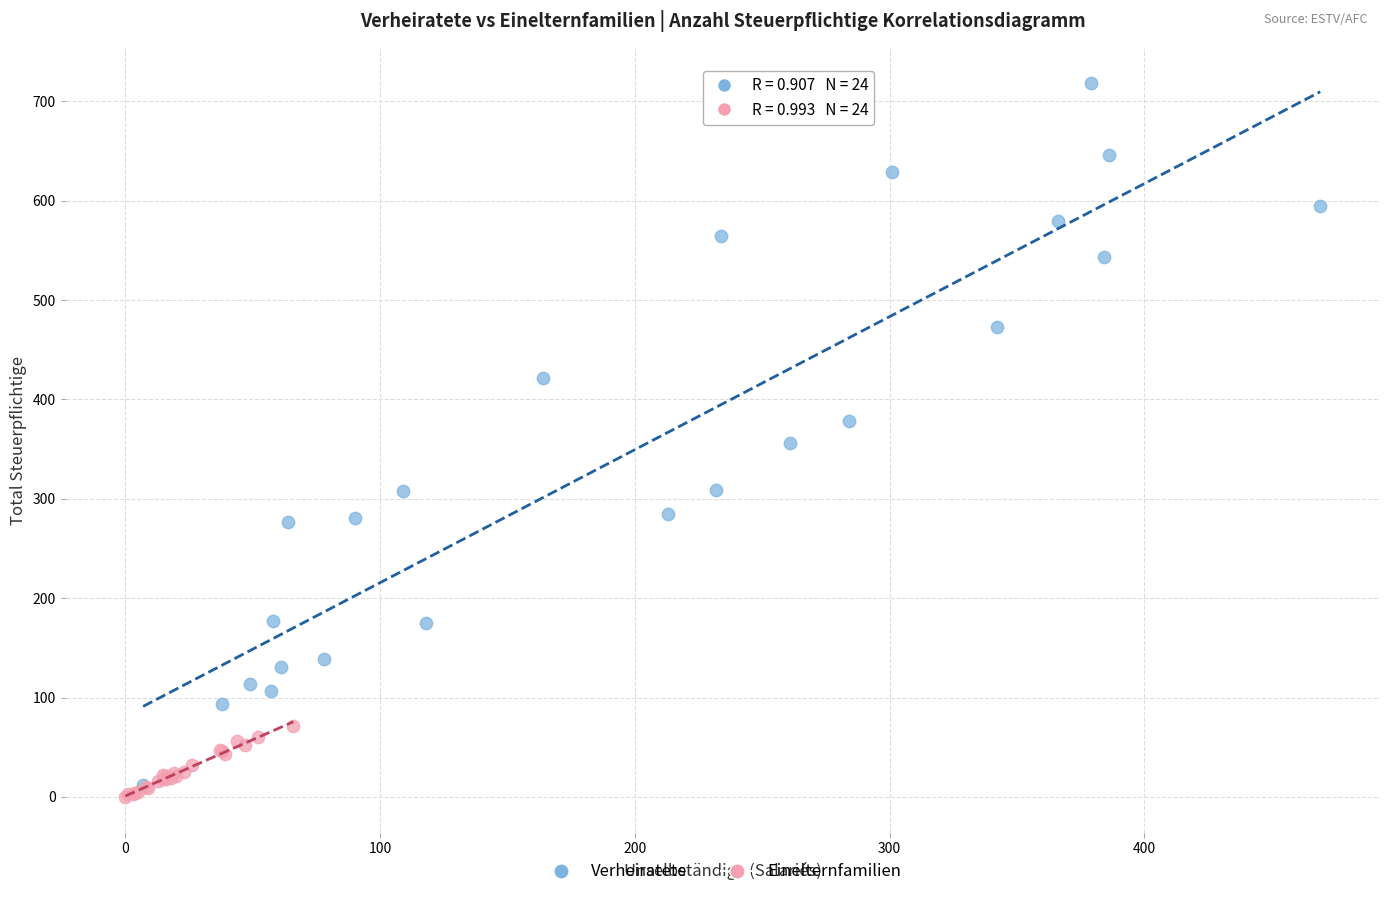

Which series has the largest Y range (max minus min)?

Verheiratete